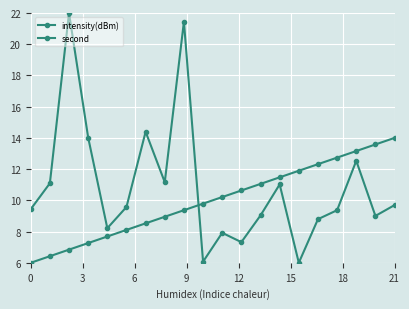

How many lines are shown in the chart?

2